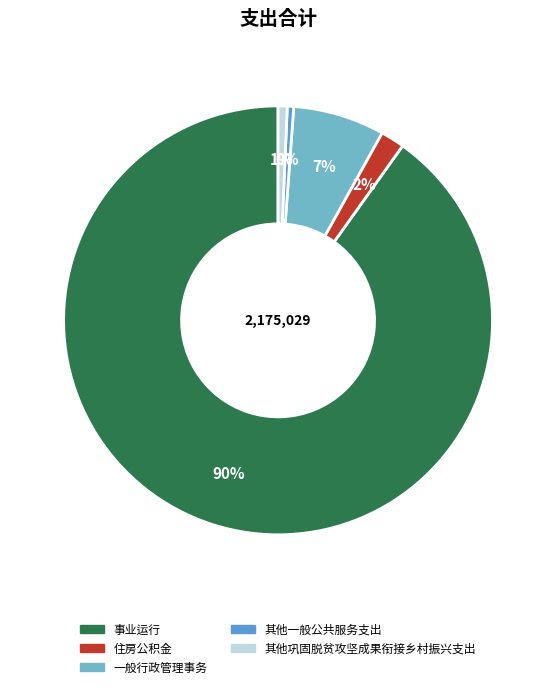

What percentage is the 事业运行 slice, to the nearest percent?

90%